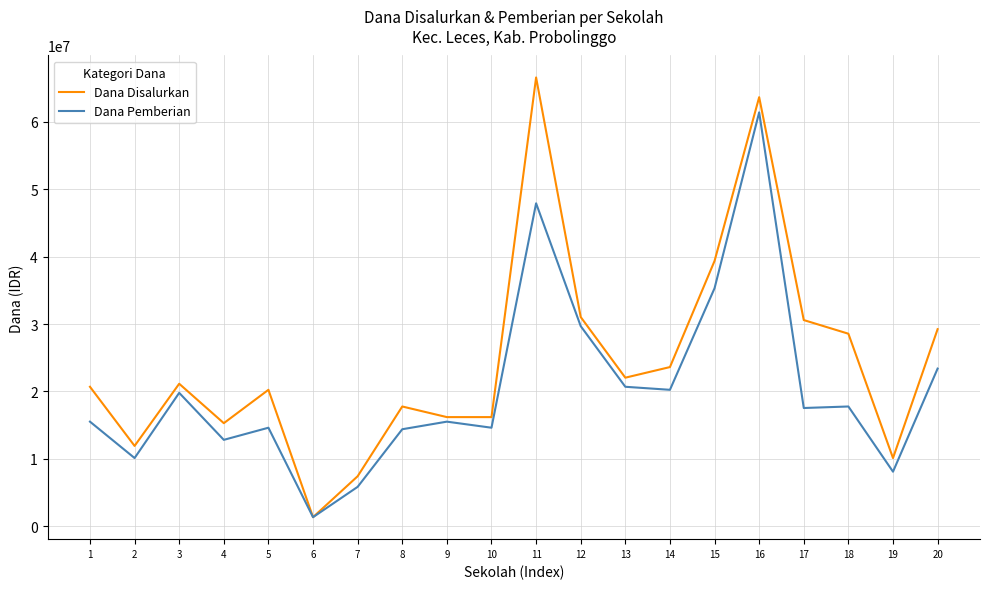

List the series in order of their overall mean, lowest first.

Dana Pemberian, Dana Disalurkan